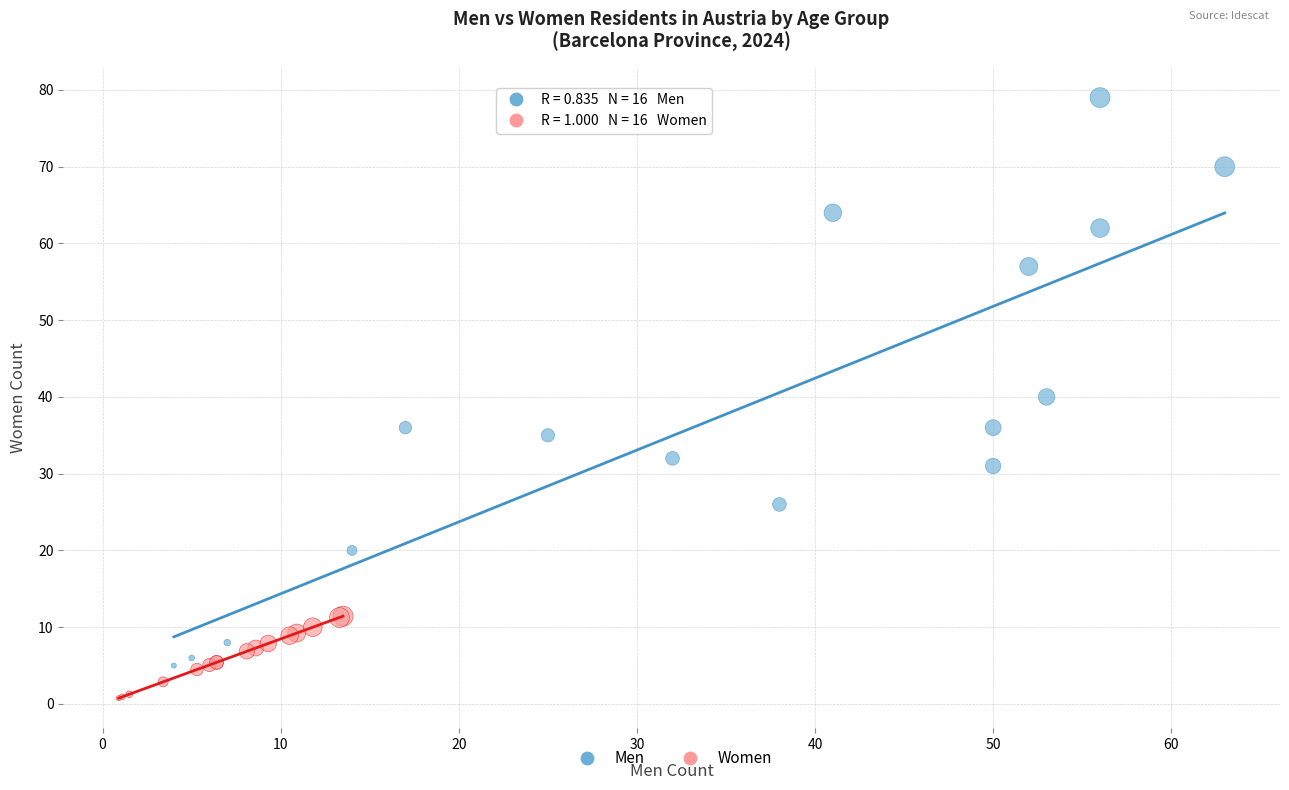

Which series has the largest Y range (max minus min)?

Men